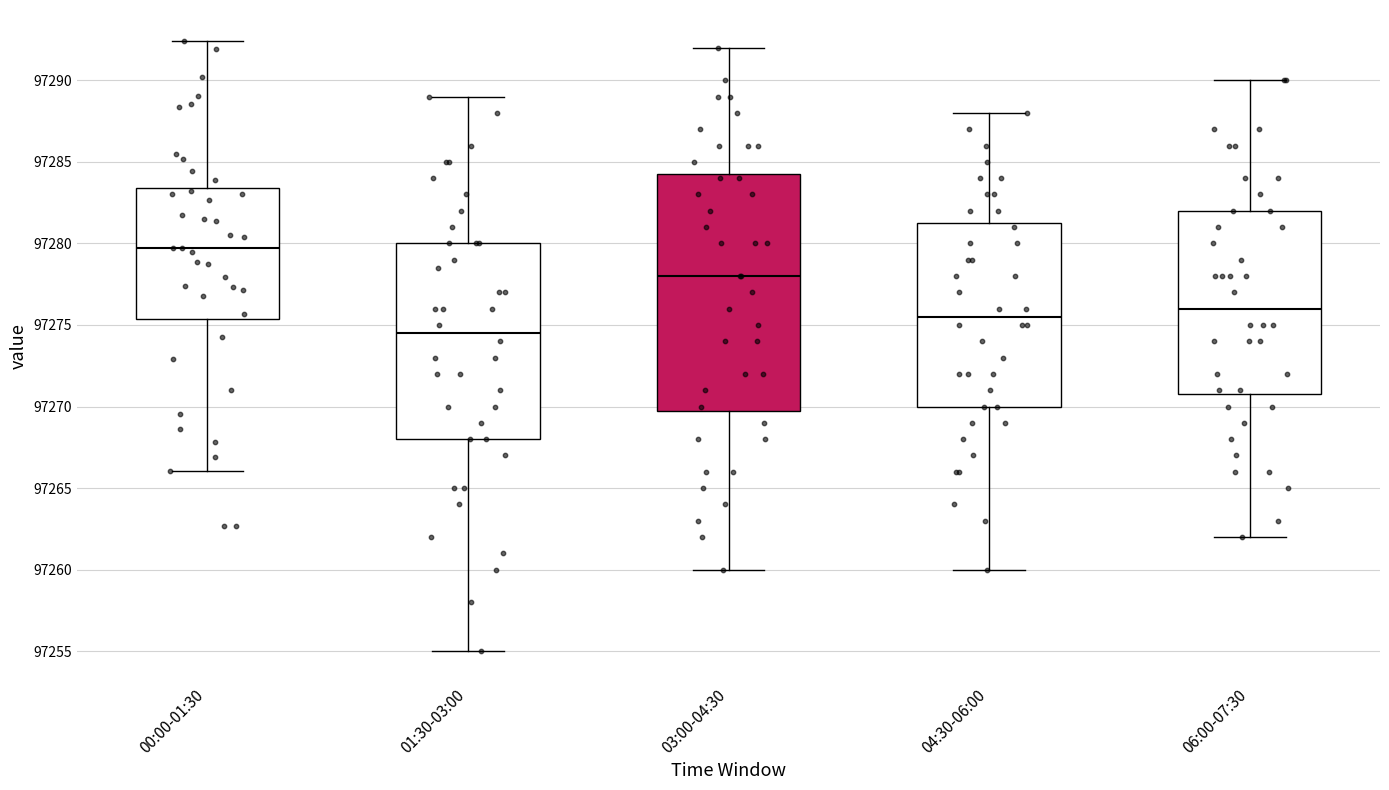

Reading left to right, transcribe this box plot: for each box, give where its median line is, the range the box spans, and where its two whiskers end, as read against the y-axis. The values are not printed on the chart, so give them approximately, as read against the axis.

00:00-01:30: median 97279.5, box 97275.5 to 97283.5, whiskers 97266.0 to 97292.5
01:30-03:00: median 97274.5, box 97268.0 to 97280.0, whiskers 97255.0 to 97289.0
03:00-04:30: median 97278.0, box 97270.0 to 97284.5, whiskers 97260.0 to 97292.0
04:30-06:00: median 97275.5, box 97270.0 to 97281.5, whiskers 97260.0 to 97288.0
06:00-07:30: median 97276.0, box 97271.0 to 97282.0, whiskers 97262.0 to 97290.0